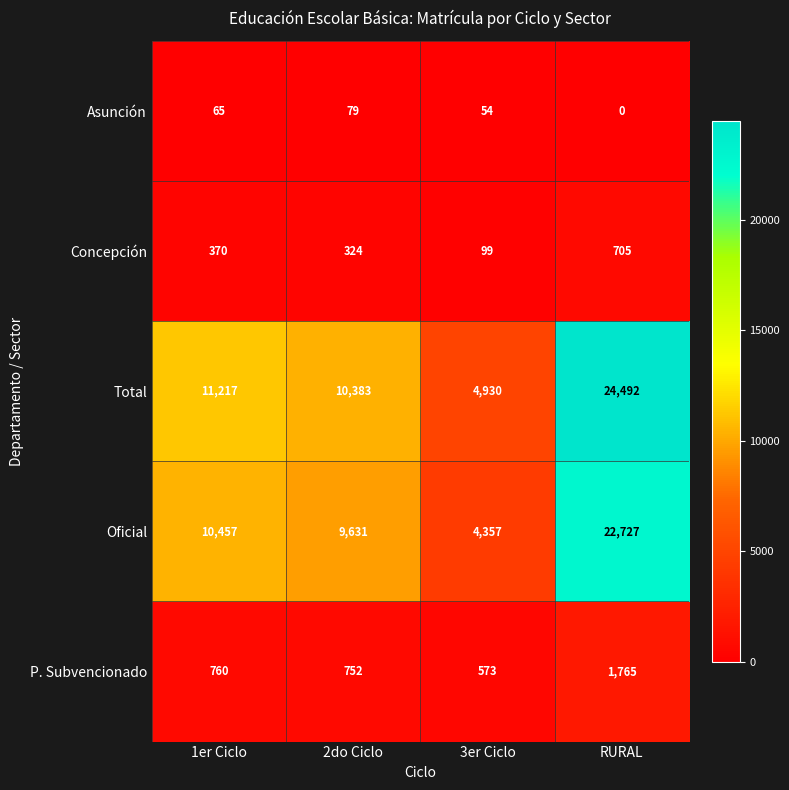

What is the sum of all Concepción values?

1498